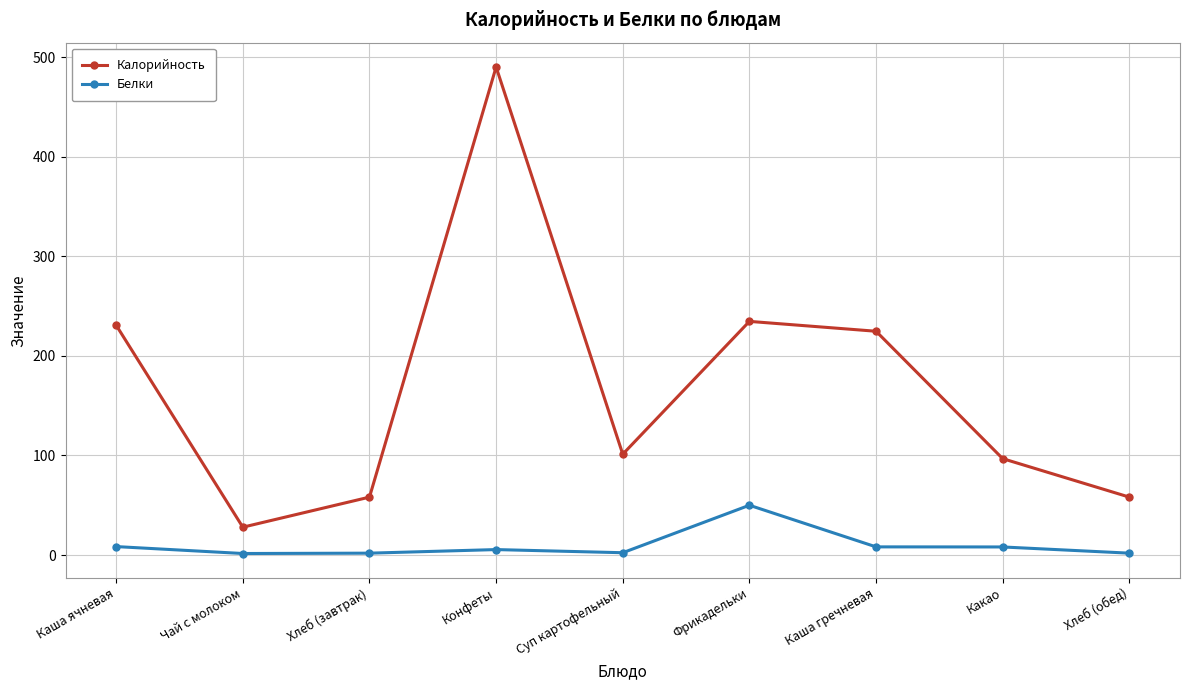

How many lines are shown in the chart?

2